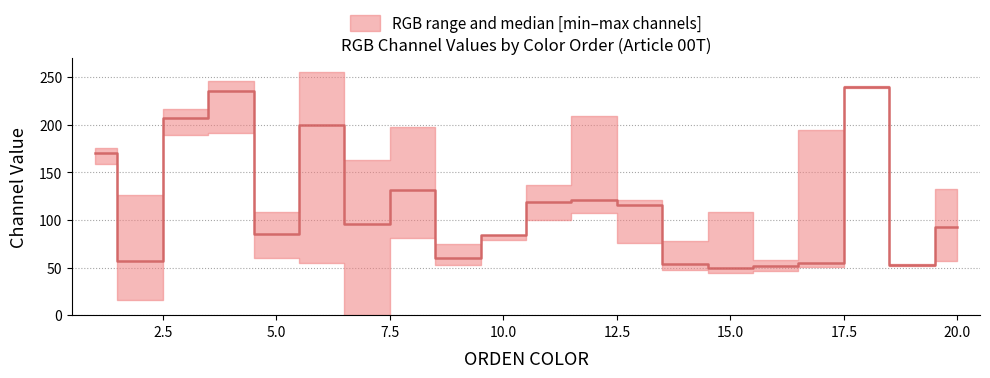

The value of G at 9 is 100. True or false?

False